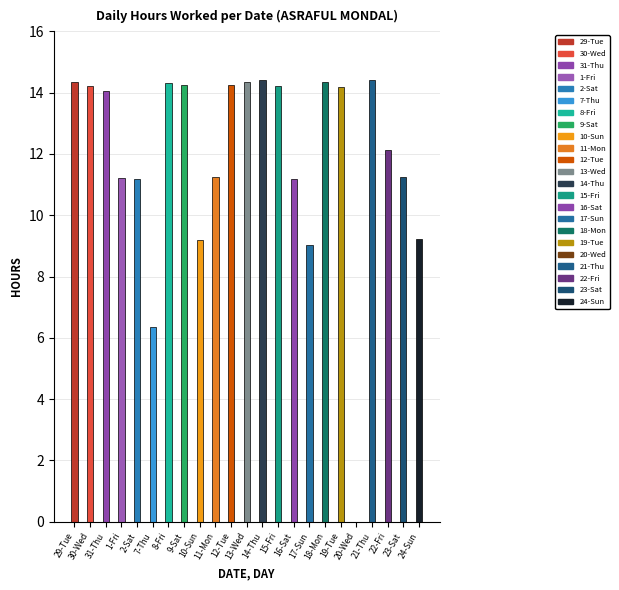

How many groups of bars are there?

23